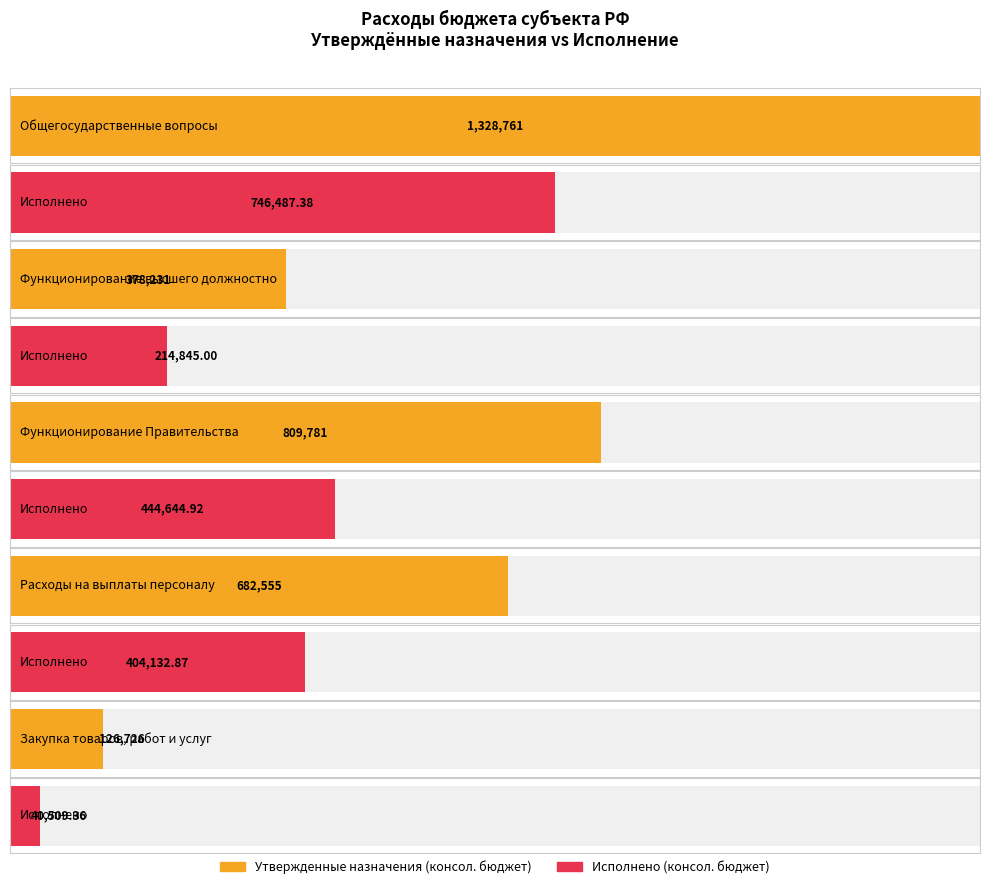

At Закупка товаров, работ и услуг, list the series in order from smallest to largest.

Исполнено (консол. бюджет), Утвержденные назначения (консол. бюджет)